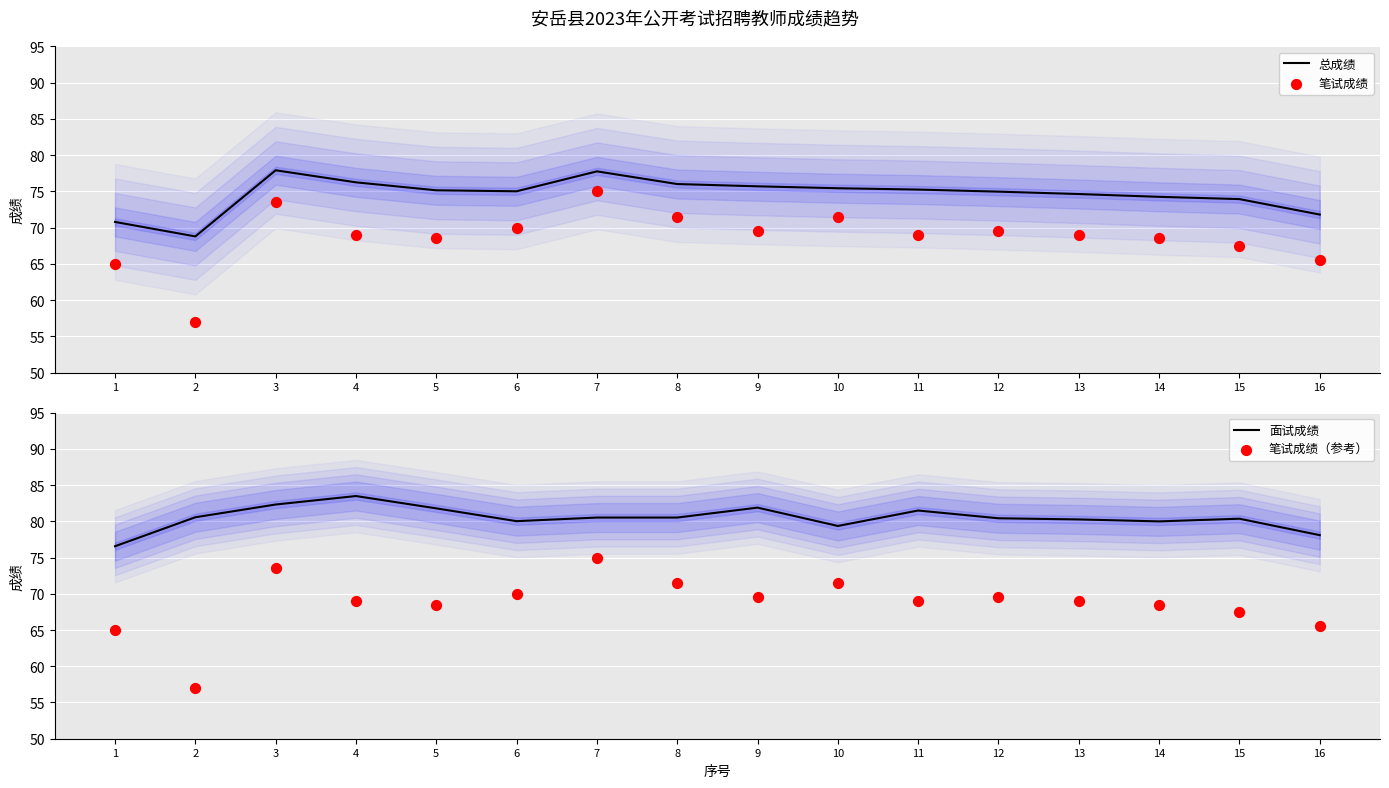

What are all the series names shown in the legend?

总成绩, 笔试成绩, 面试成绩, 笔试成绩（参考）